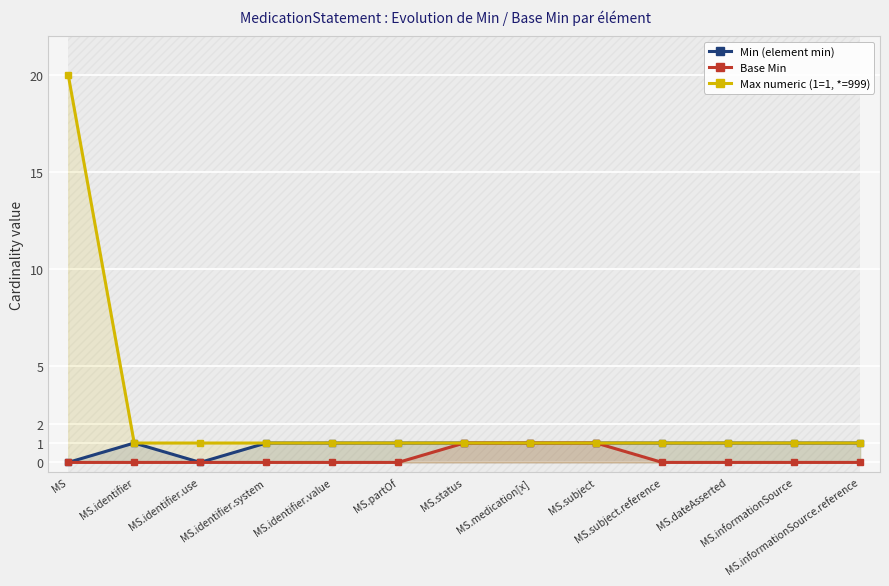

How many distinct data groups are displayed?

3